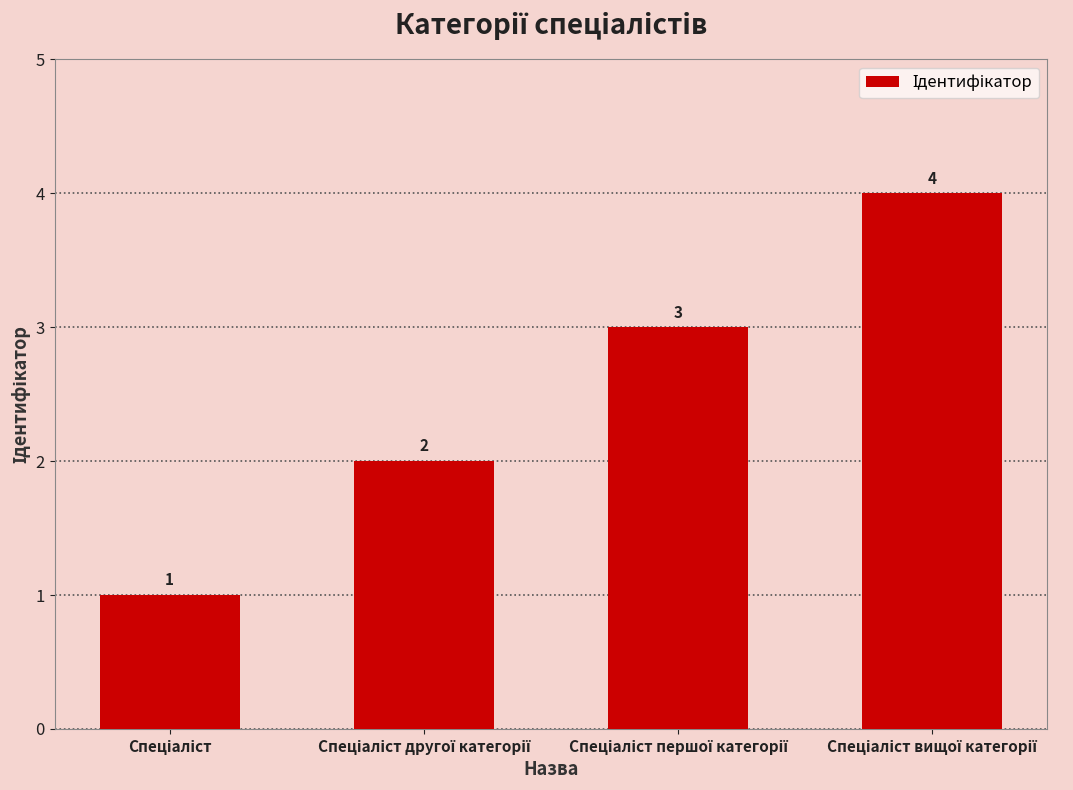

What is the value of the 4th bar from the left?

4